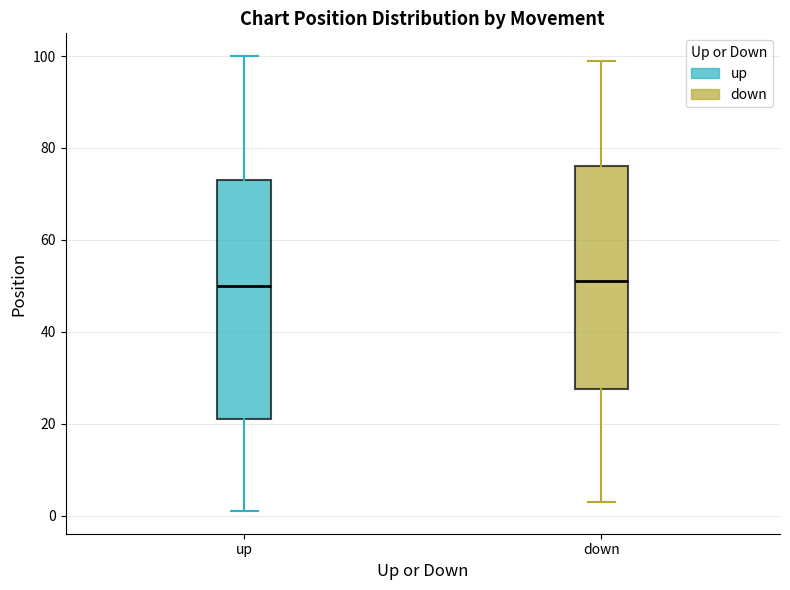

Reading left to right, transcribe this box plot: for each box, give where its median line is, the range the box spans, and where its two whiskers end, as read against the y-axis. The values are not printed on the chart, so give them approximately, as read against the axis.

up: median 50, box 22 to 74, whiskers 2 to 100
down: median 52, box 28 to 76, whiskers 4 to 100